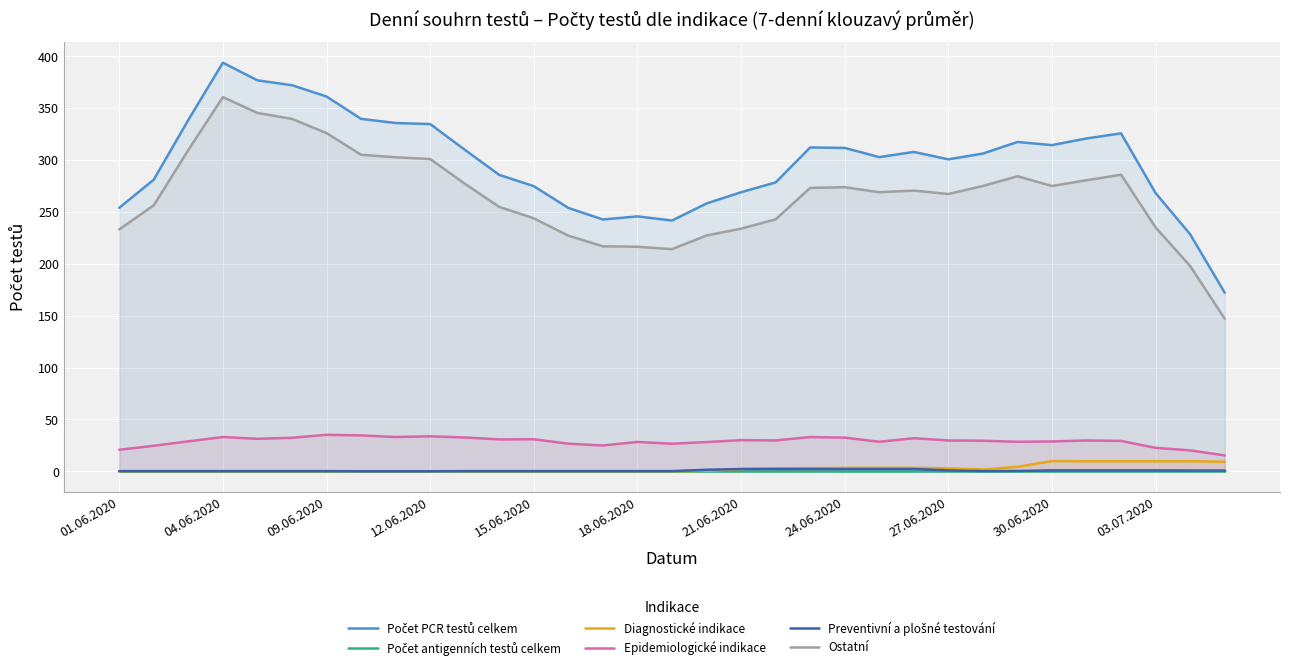

True or false: Ostatní and Epidemiologické indikace cross at least once.

False